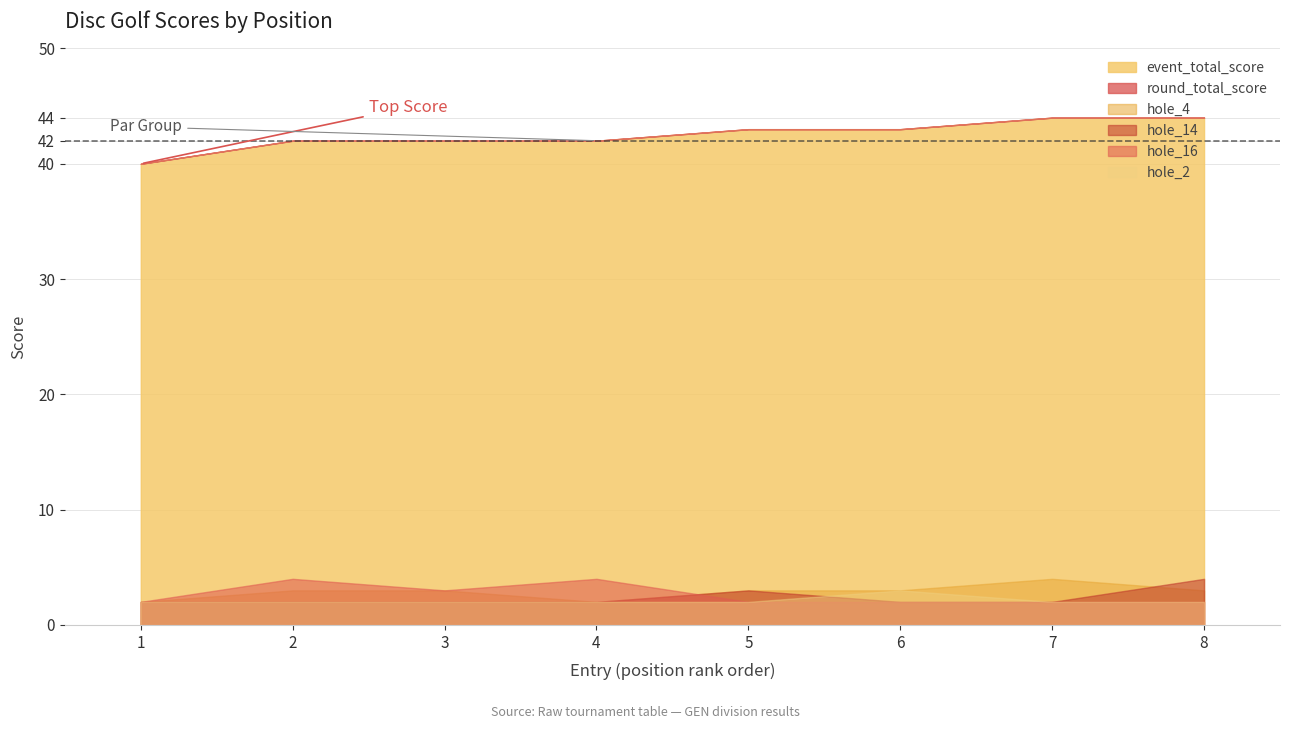

Does the chart have visible grid lines?

Yes